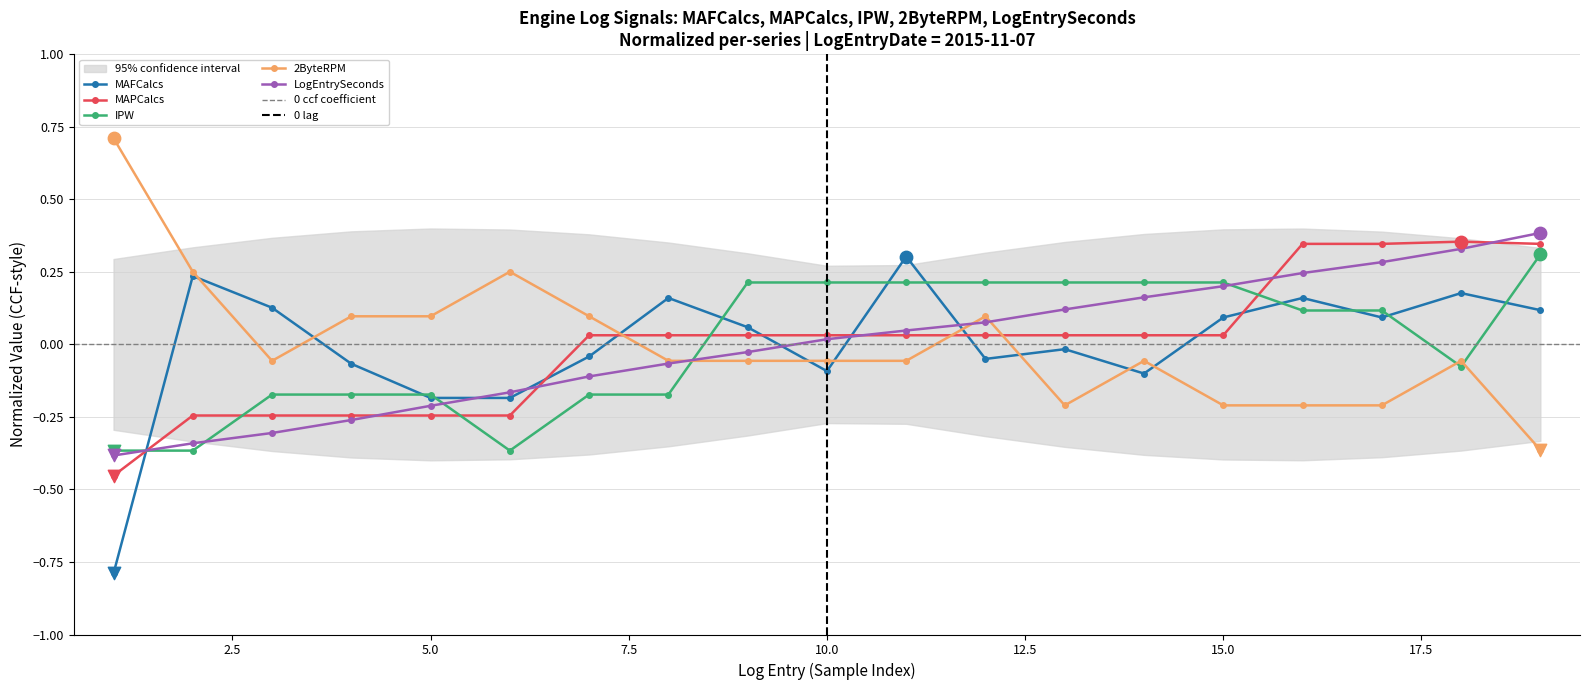

Which series has the largest Y range (max minus min)?

MAFCalcs